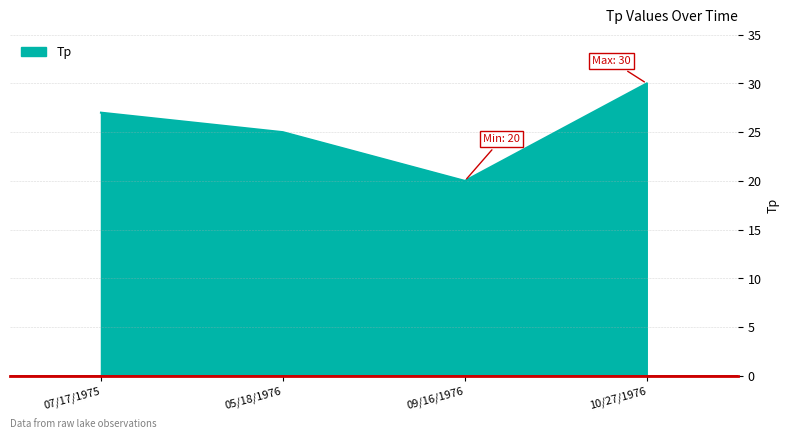

Rank the categories by value from highest to lowest.

10/27/1976, 07/17/1975, 05/18/1976, 09/16/1976